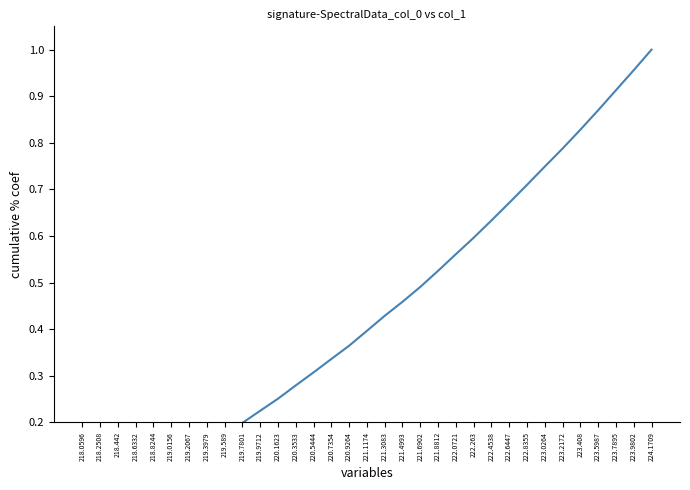

Is this an area chart (filled region under the line)?

No